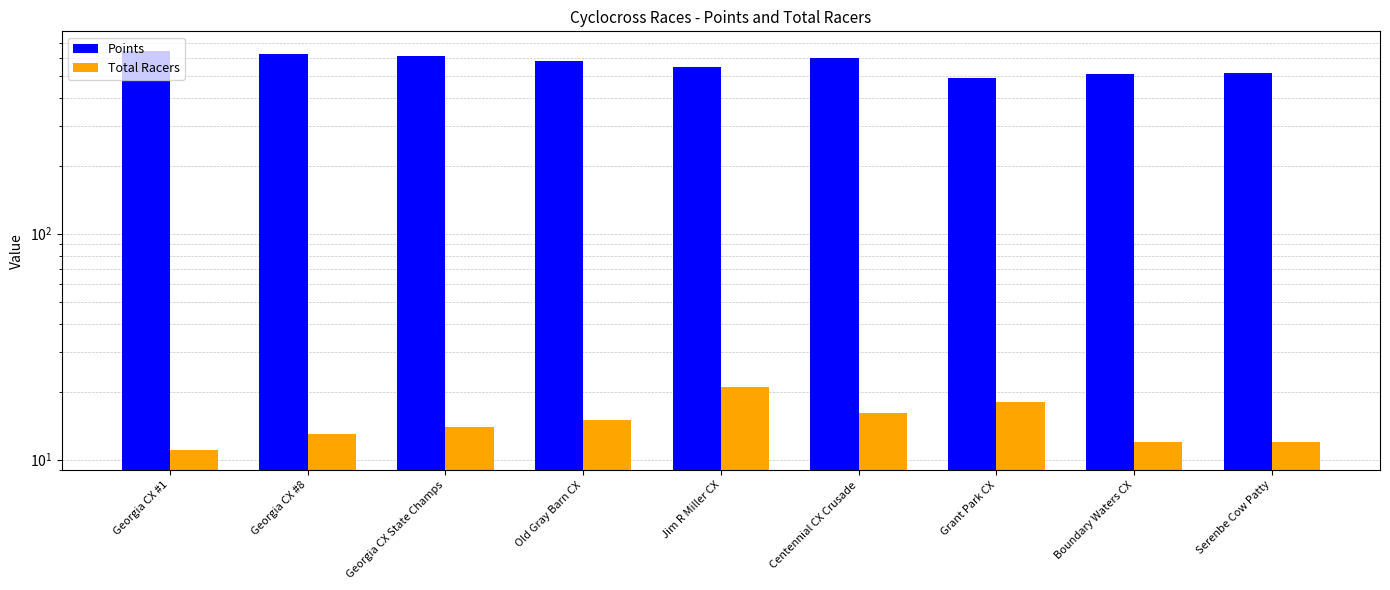

What is the difference between the maximum and minimum values in the Points series?

154.2